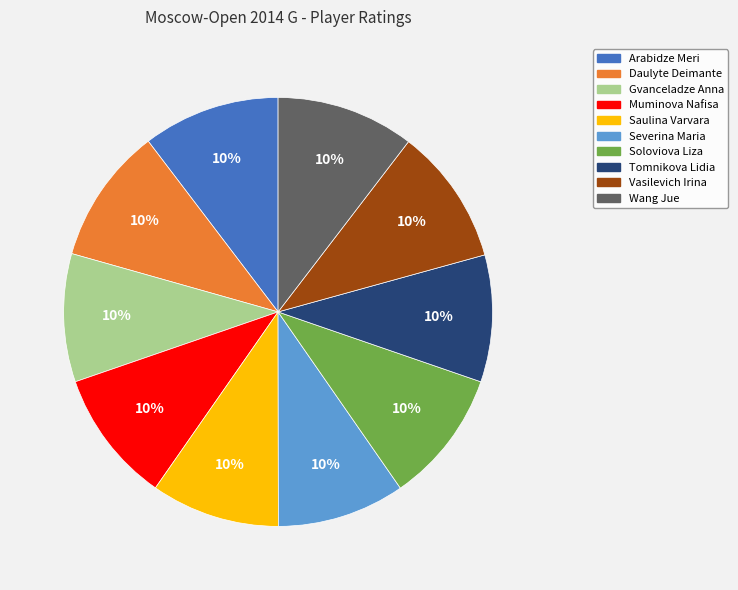

The Arabidze Meri slice represents 10% of the pie. True or false?

True